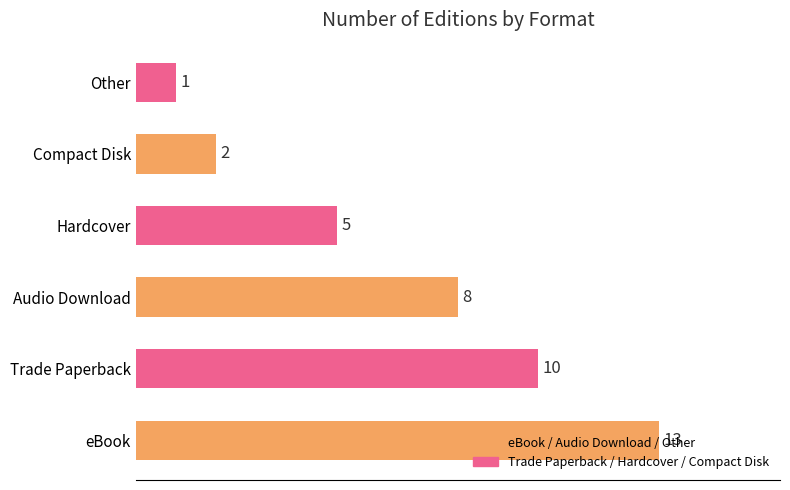

Rank the categories by value from lowest to highest.

Other, Compact Disk, Hardcover, Audio Download, Trade Paperback, eBook